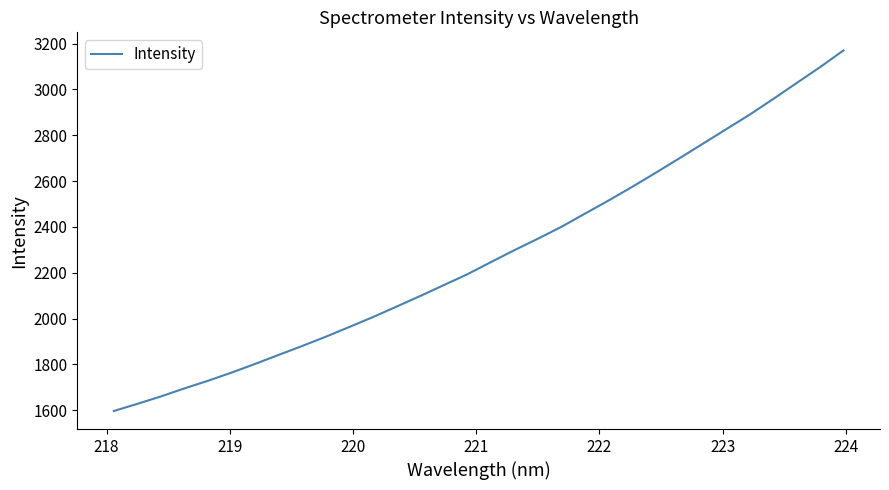

Count the number of categories in the chart.

32